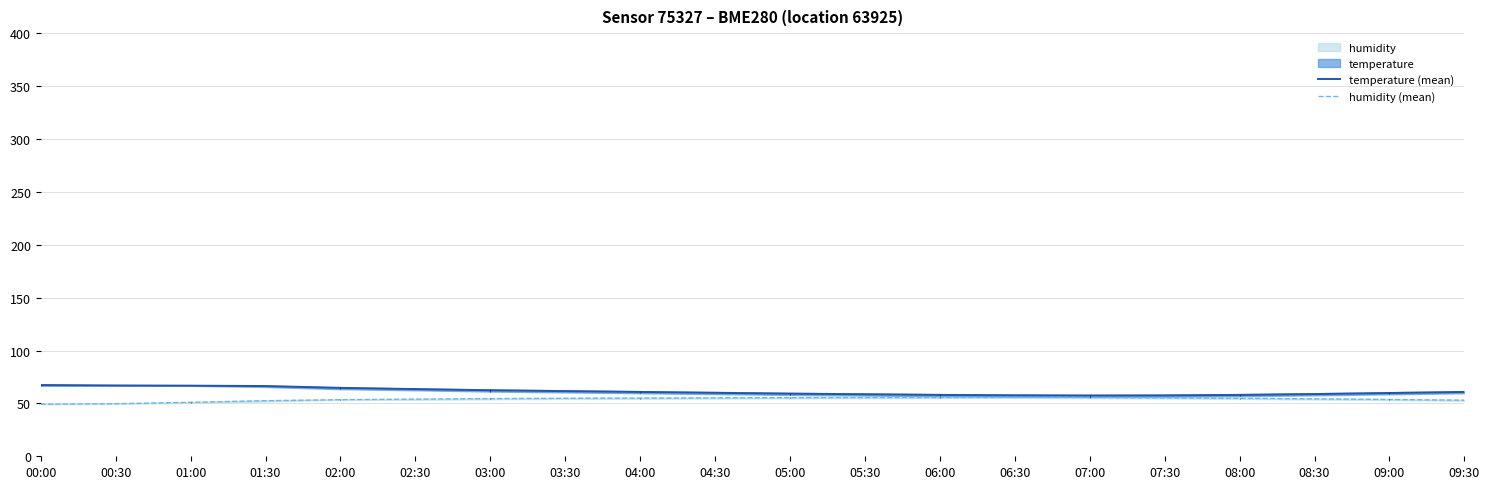

Which category has the lowest value across all series?

00:00